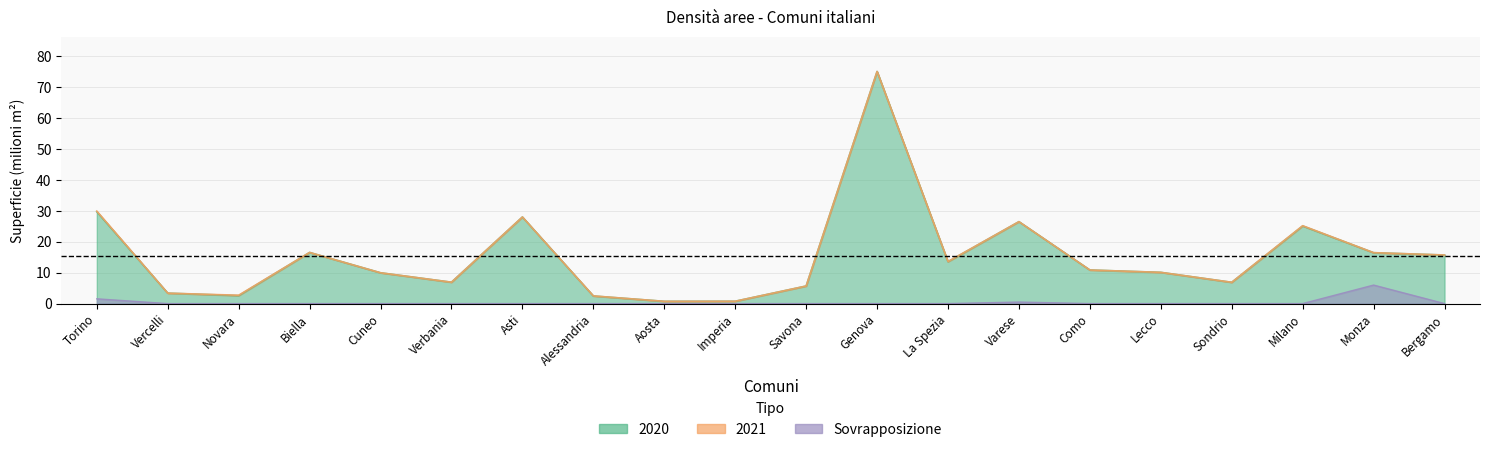

True or false: 2021 and 2020 intersect in this chart.

False